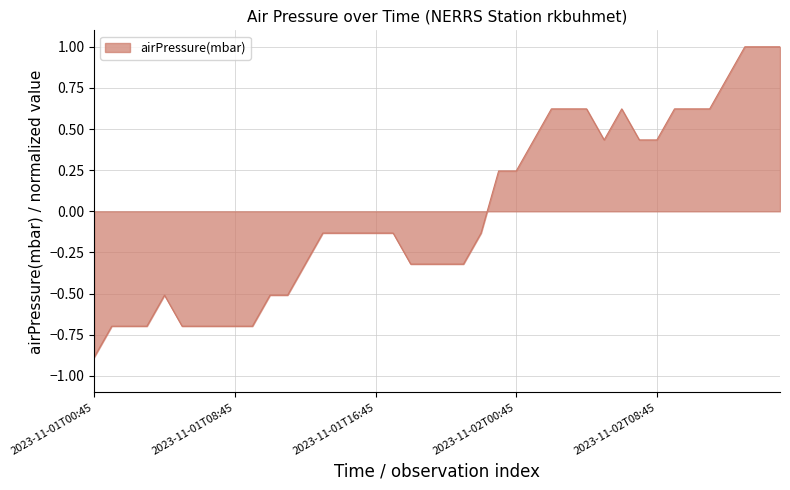

What is the difference between the maximum and minimum values?

1.9